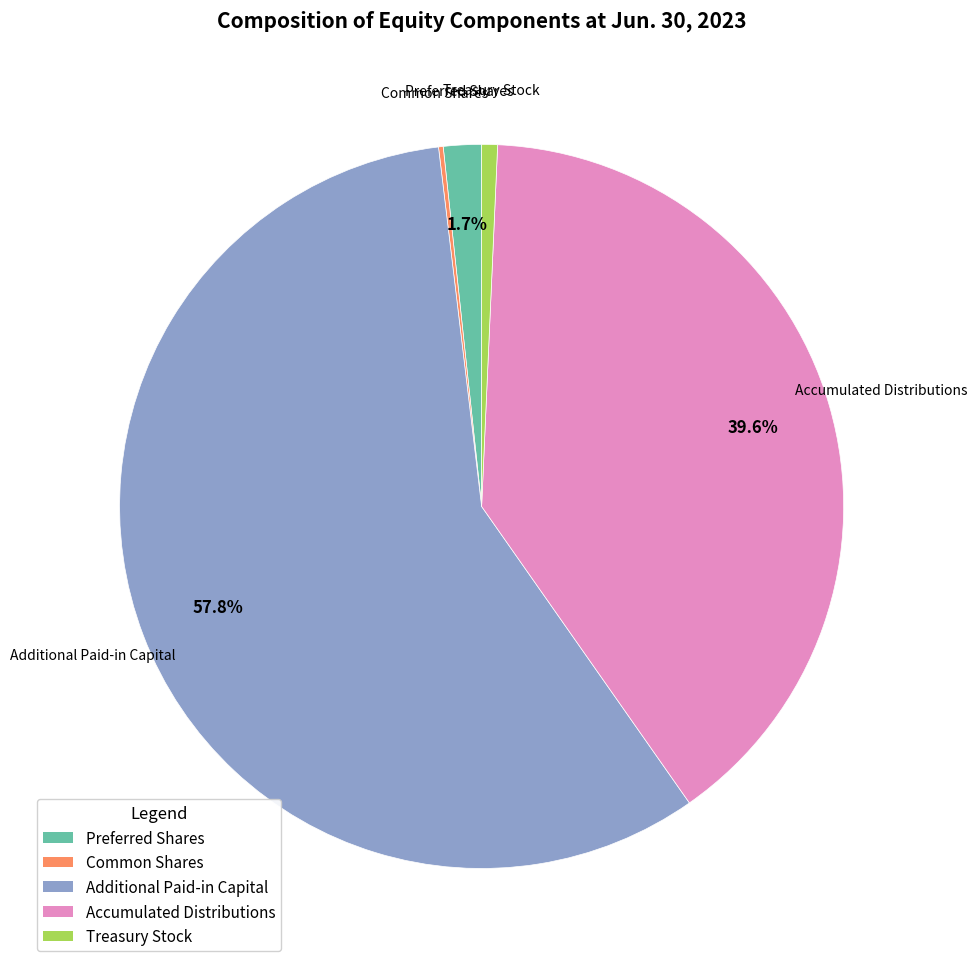

What is the largest slice in the pie chart?

Additional Paid-in Capital